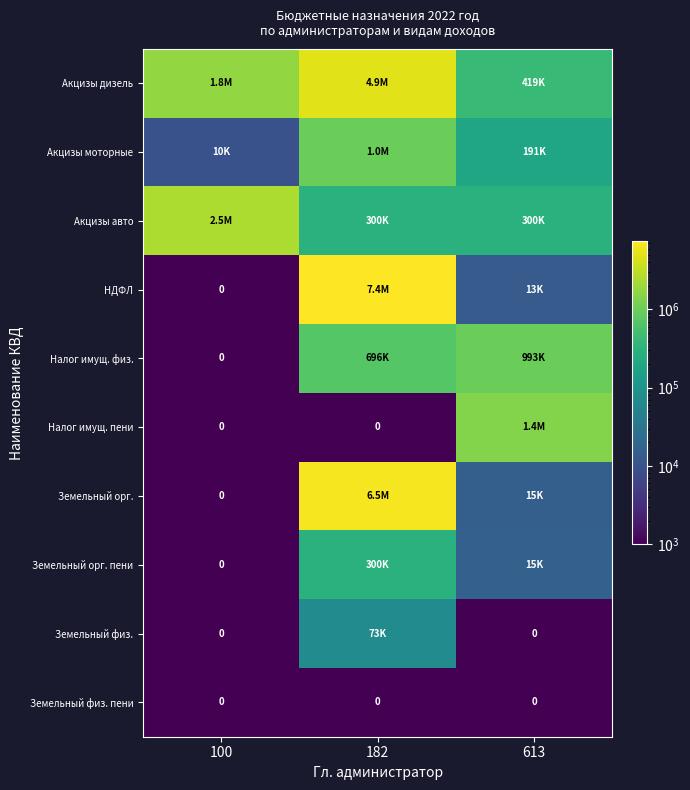

At how many categories does at least one series exceed 3232951?

1